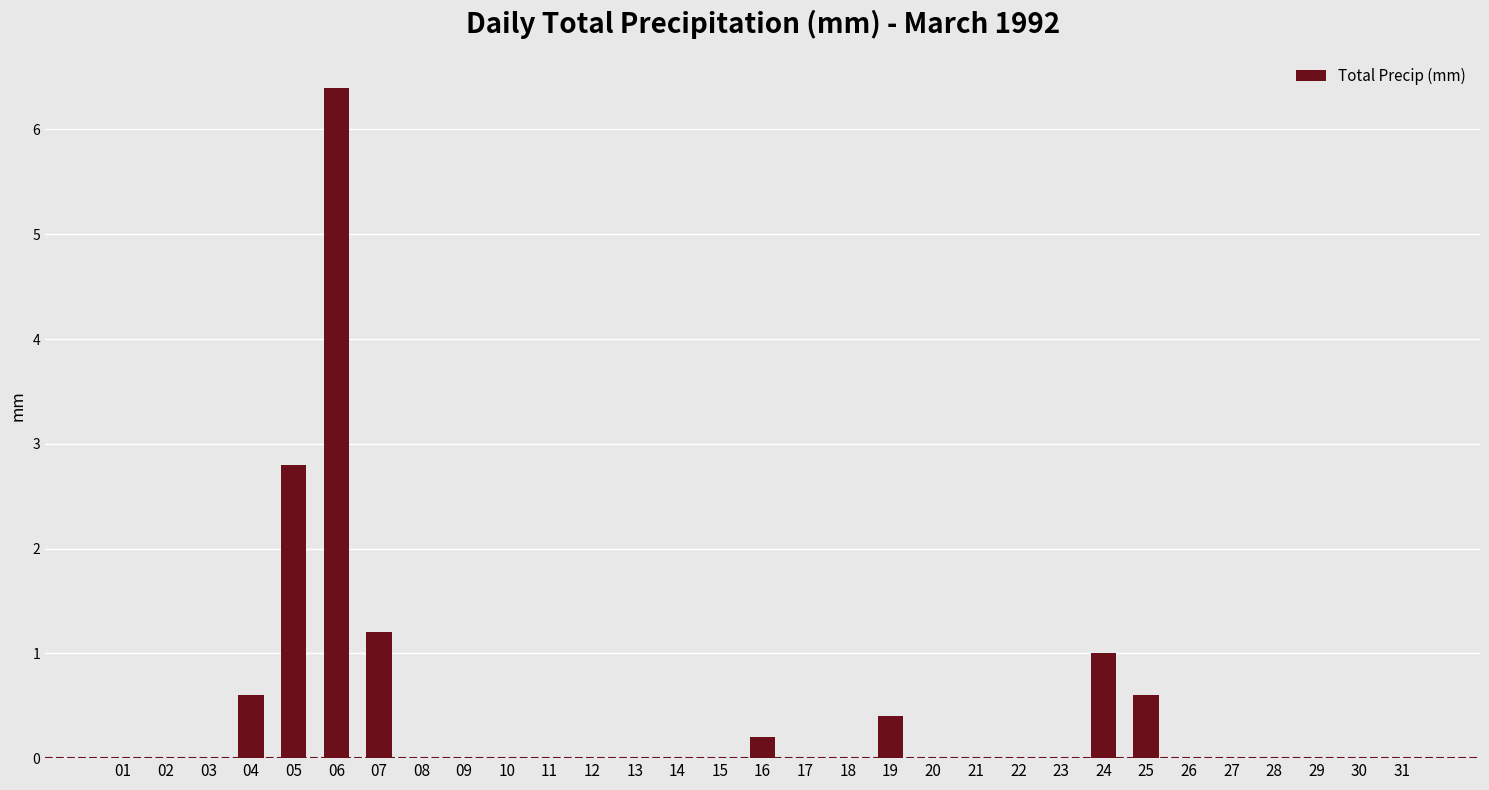

How many data points does each series have?

31